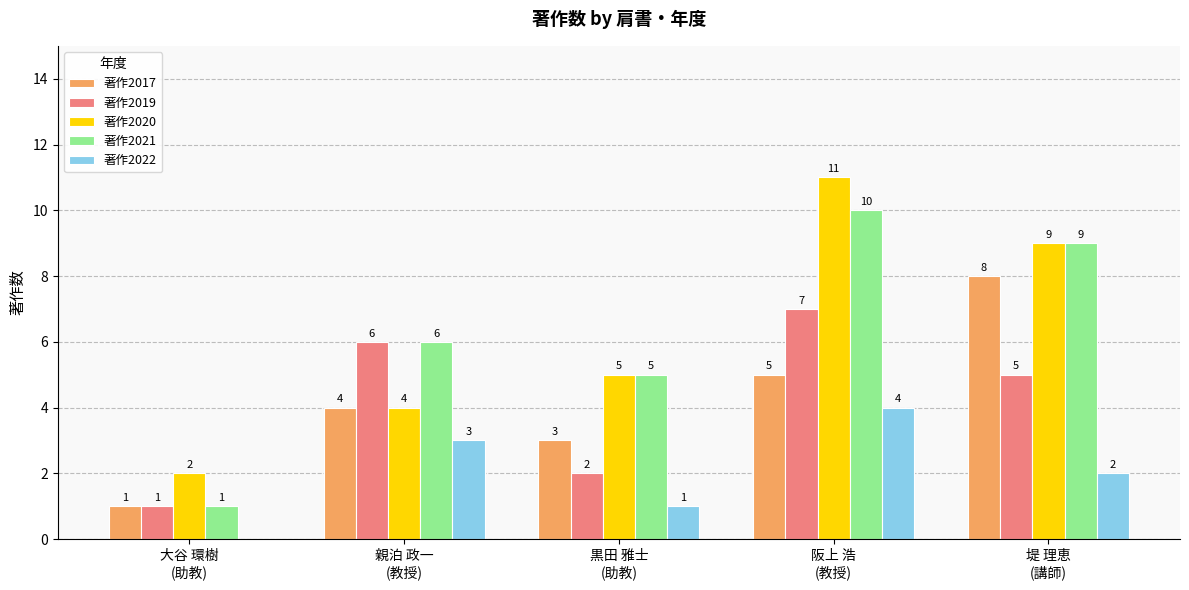

What is the maximum value shown in the chart?

11